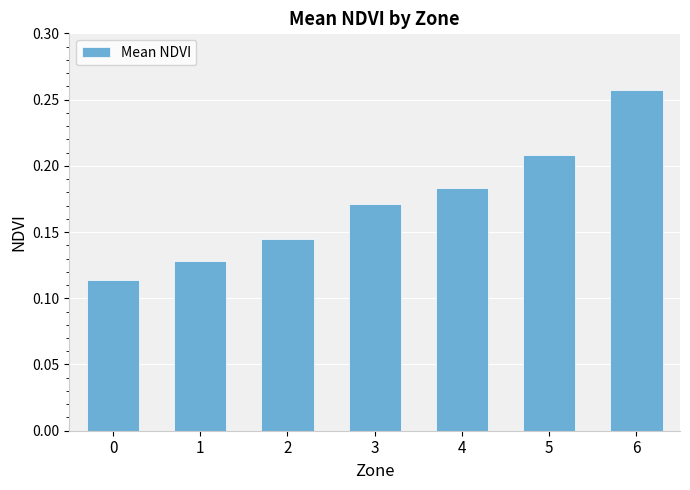

At which category does the chart reach its peak across all series?

6